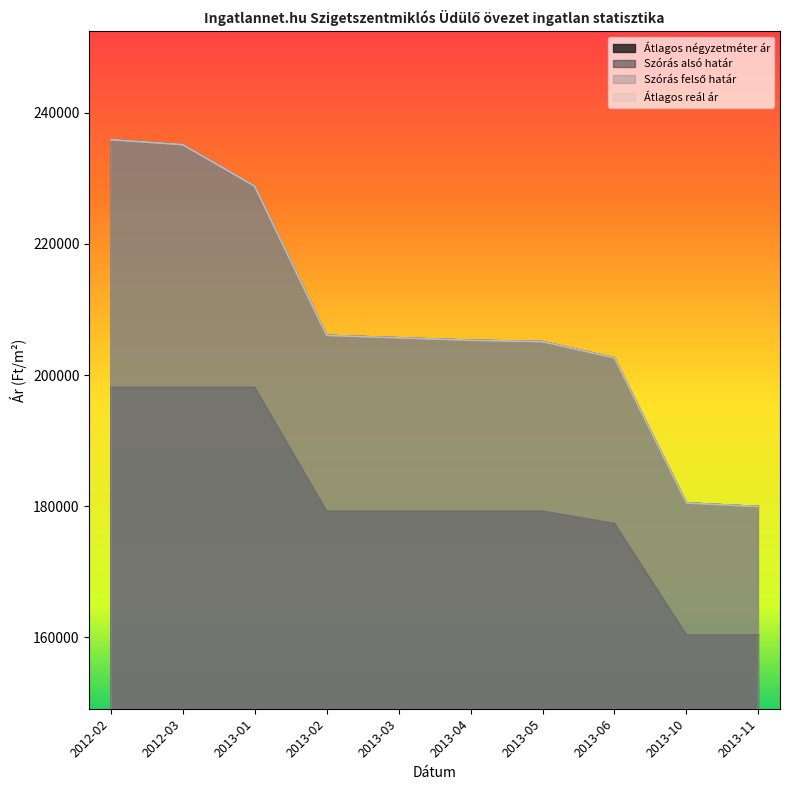

The value of Szórás alsó határ at 2013-02 is 128895. True or false?

False